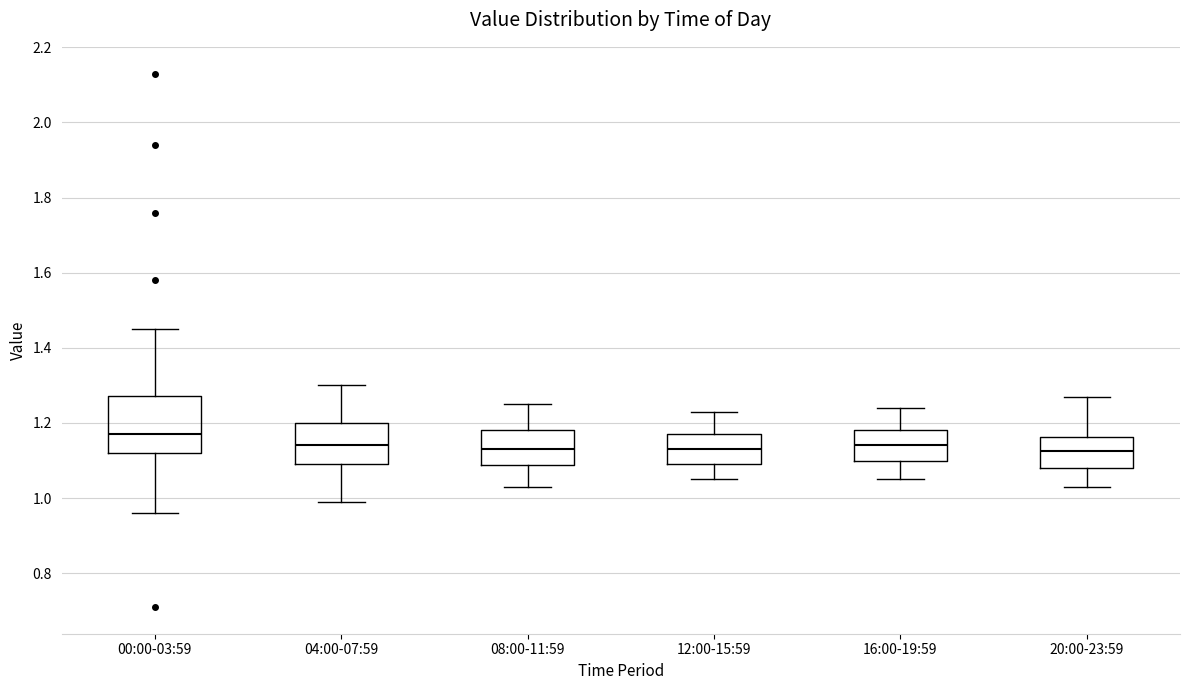

Comparing the boxes themselves (not the whiskers), which one is the tallest?

00:00-03:59